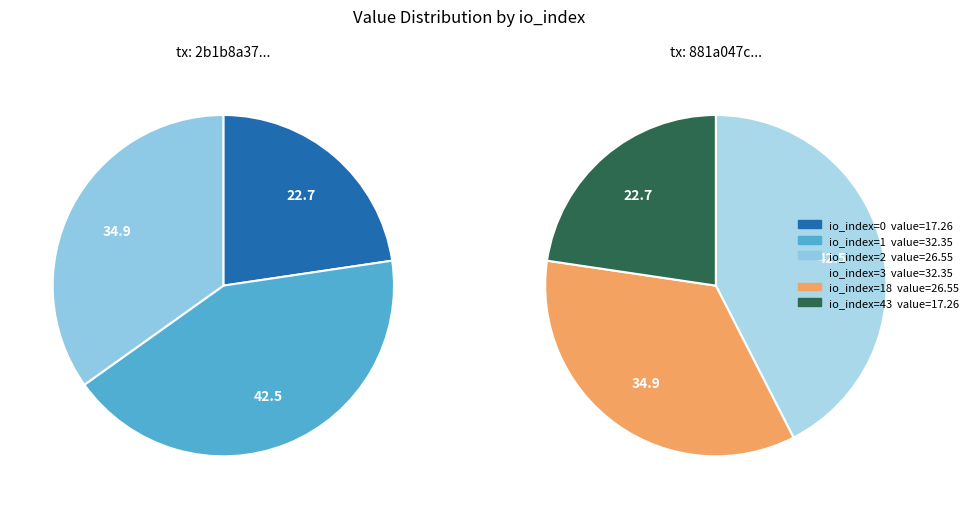

Between io_index_3 and io_index_0, which is larger?

io_index_3